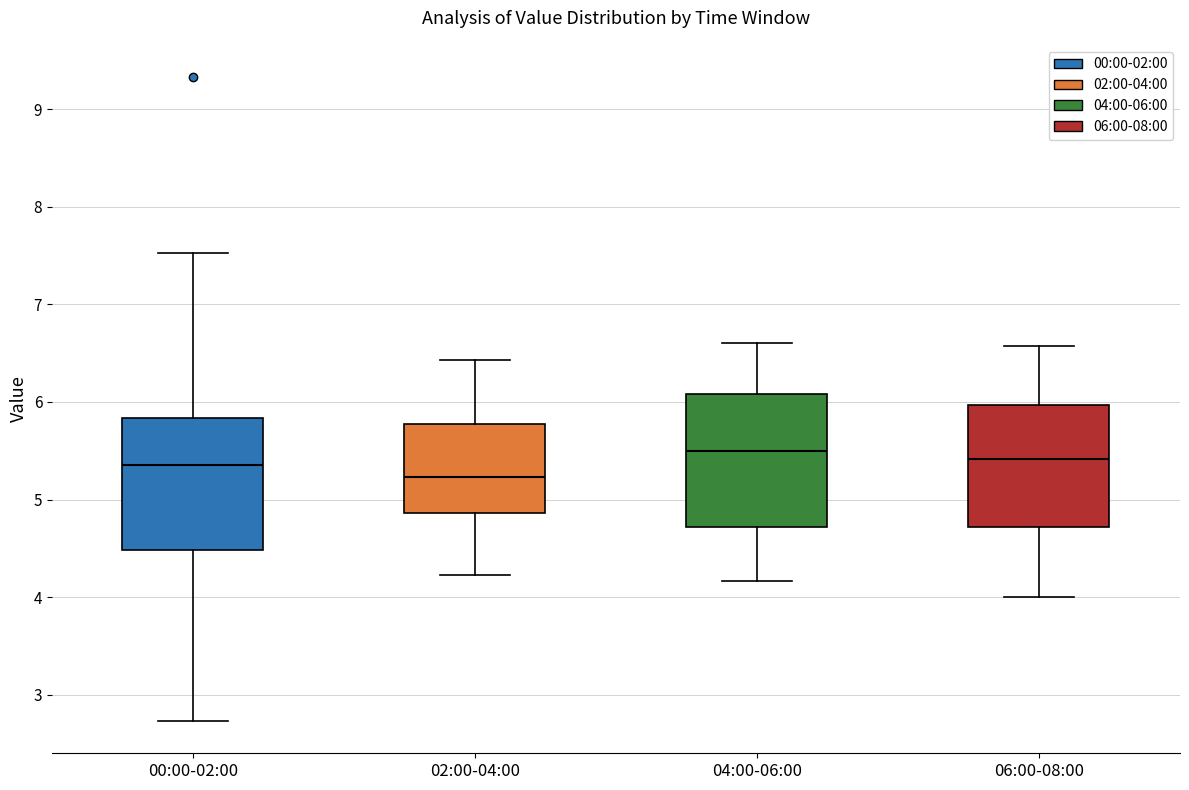

Reading left to right, read every box against the y-axis: the position of its median line, the range the box covers, and the ends of its whiskers. The values are not printed on the chart, so give them approximately, as read against the axis.

00:00-02:00: median 5.4, box 4.5 to 5.8, whiskers 2.7 to 7.5
02:00-04:00: median 5.2, box 4.9 to 5.8, whiskers 4.2 to 6.4
04:00-06:00: median 5.5, box 4.7 to 6.1, whiskers 4.2 to 6.6
06:00-08:00: median 5.4, box 4.7 to 6.0, whiskers 4.0 to 6.6